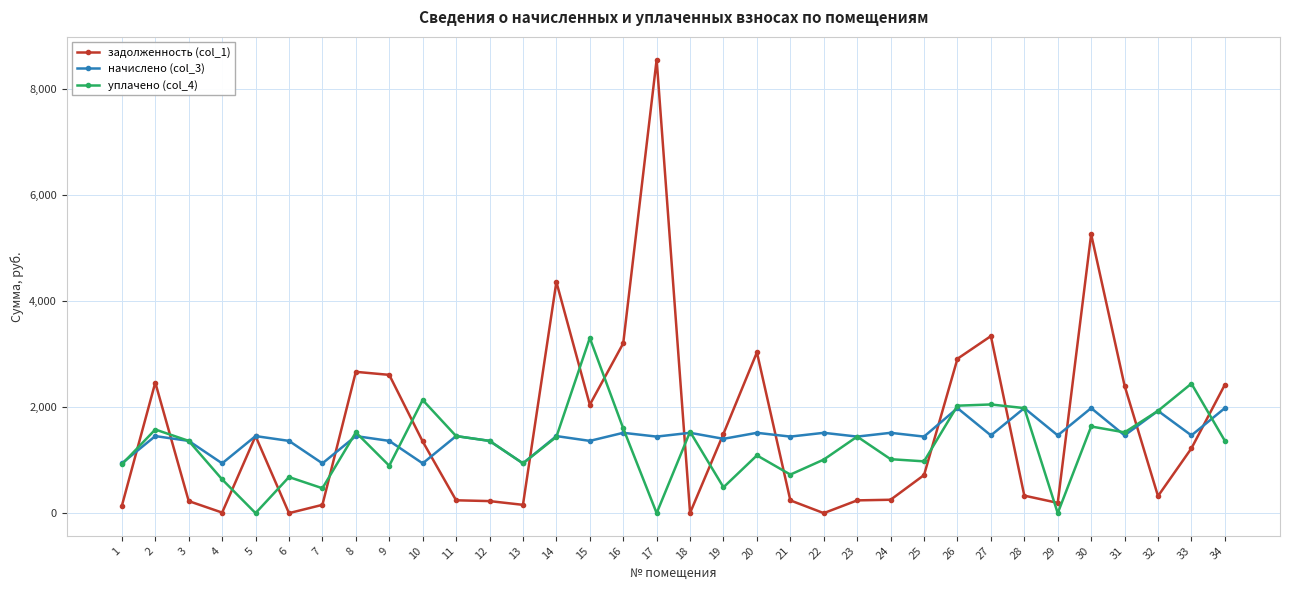

Which series has the largest range (max minus min)?

задолженность (col_1)